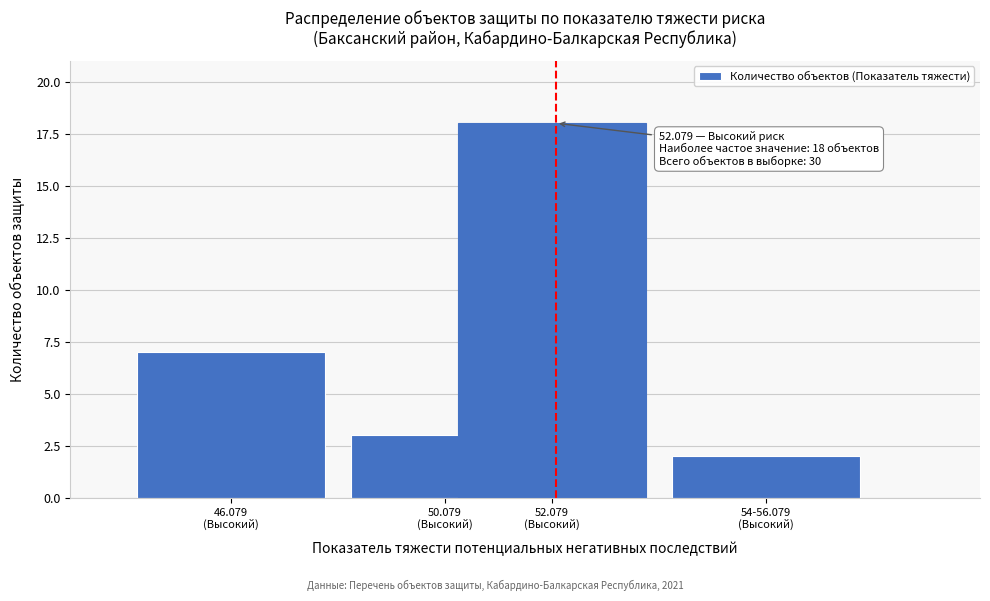

Reading right to left, what are all the values shown in this chart?

2	18	3	7